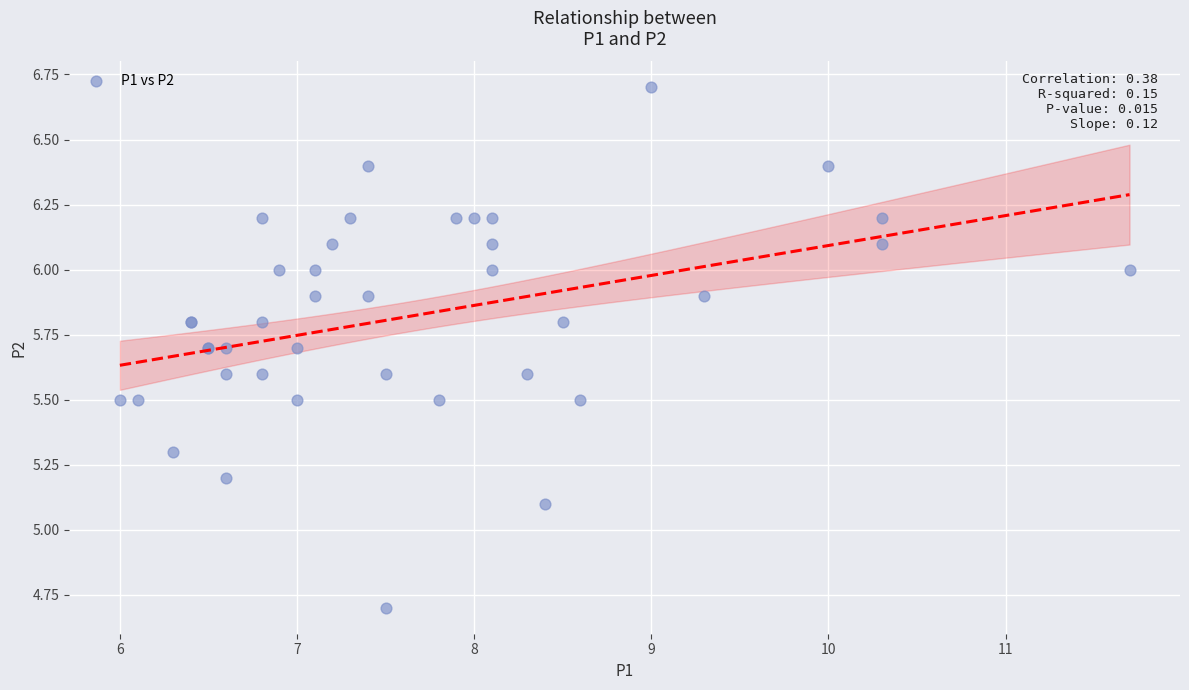

What Y value in the scatter plot is closest to 5?

5.1